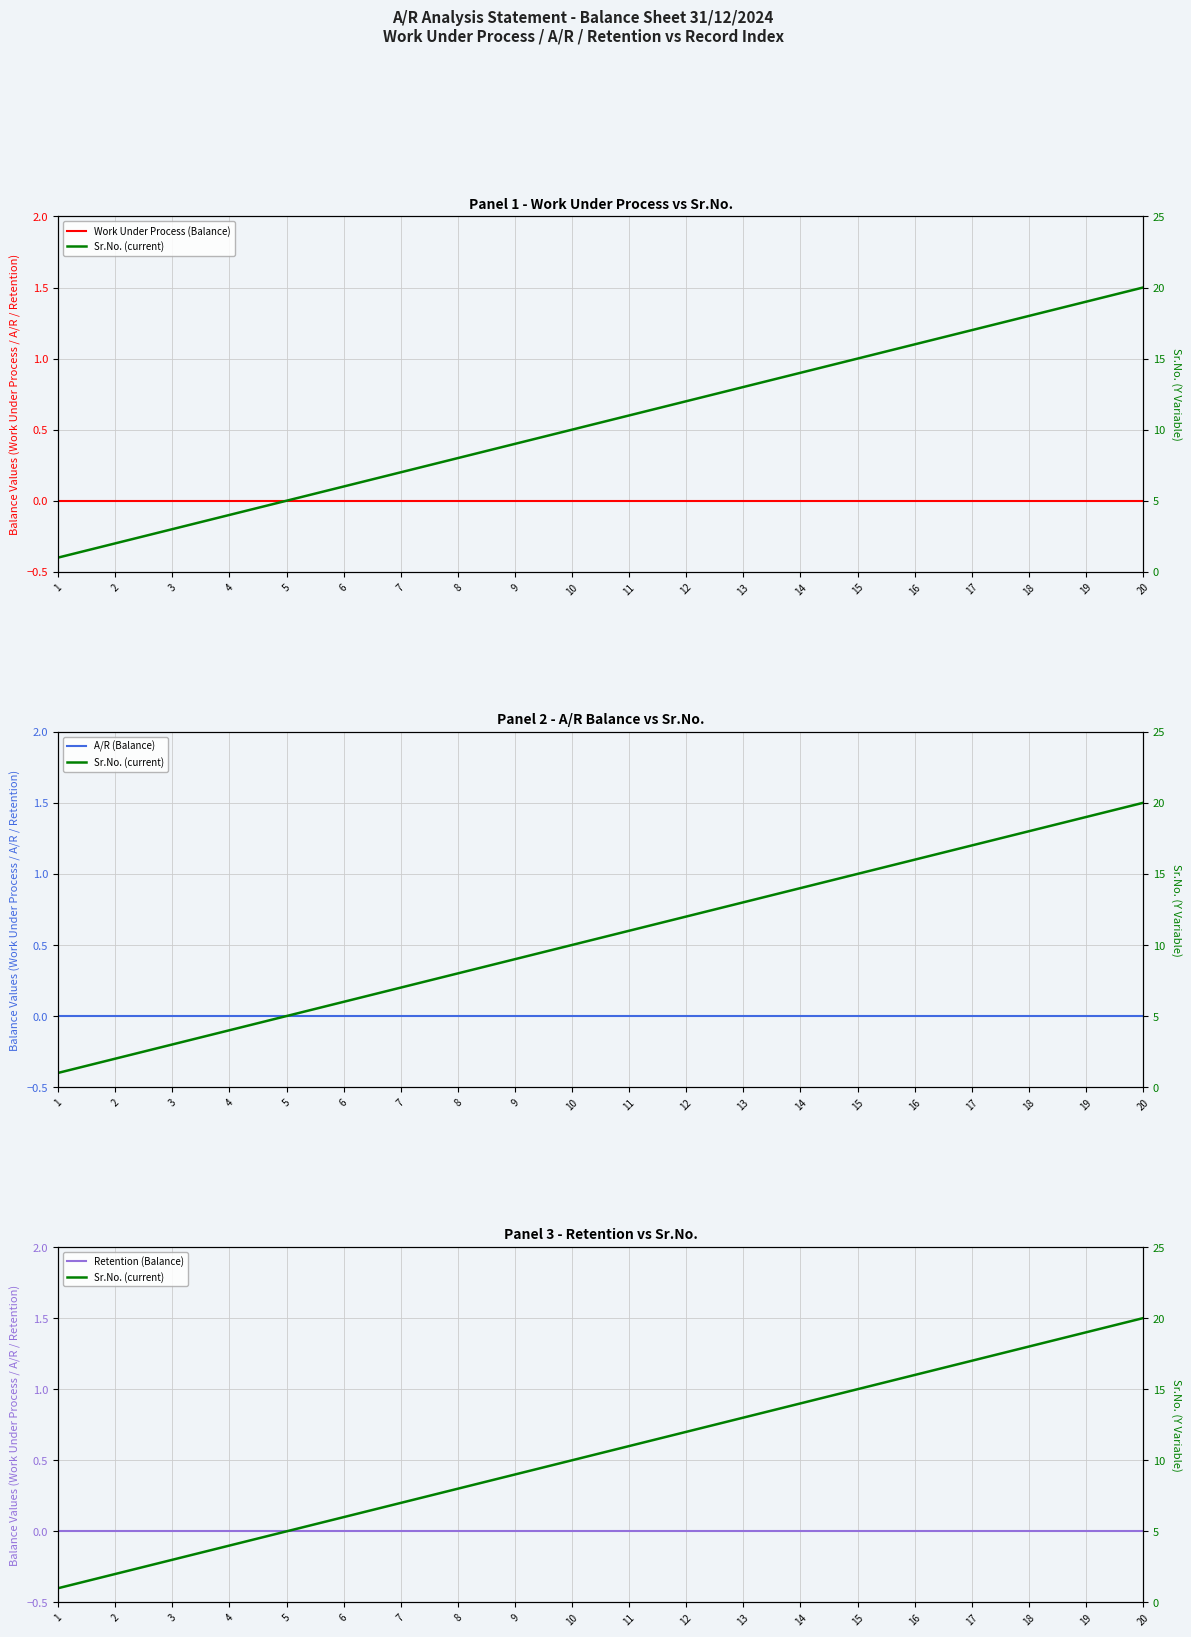

What is the total value across all series at 17?

17